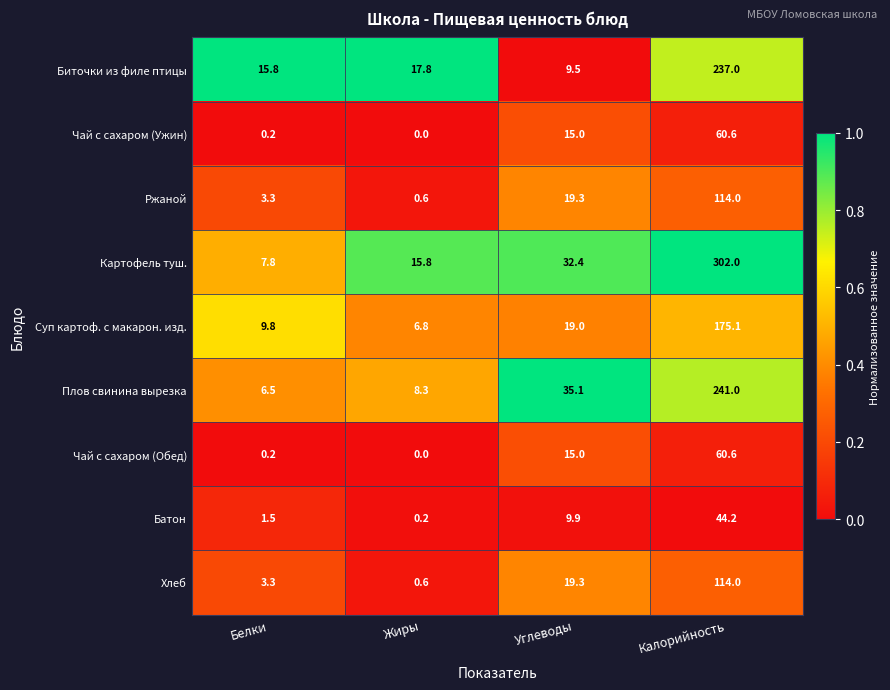

List the labels in order of Плов свинина вырезка value, smallest first.

Белки, Жиры, Углеводы, Калорийность